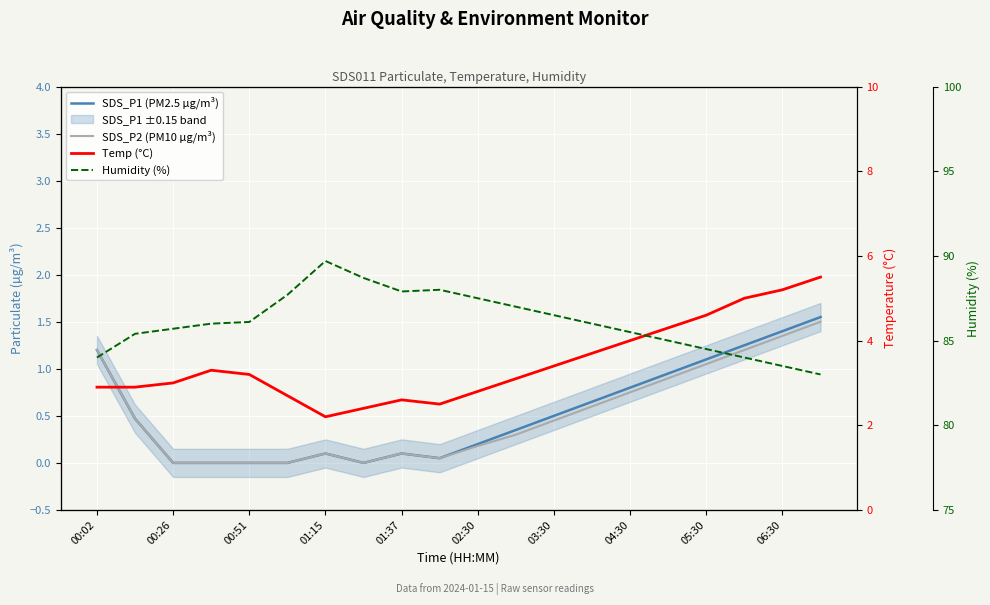

True or false: SDS_P2 (PM10 µg/m³) and Temp (°C) cross at least once.

False